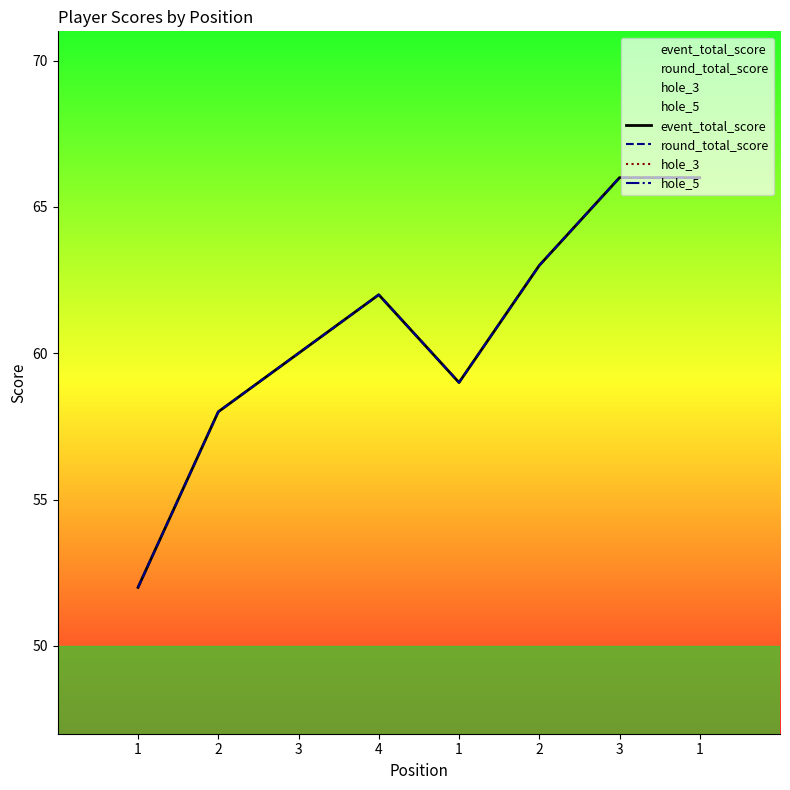

What is the spread (max minus min) of values at 1?

49